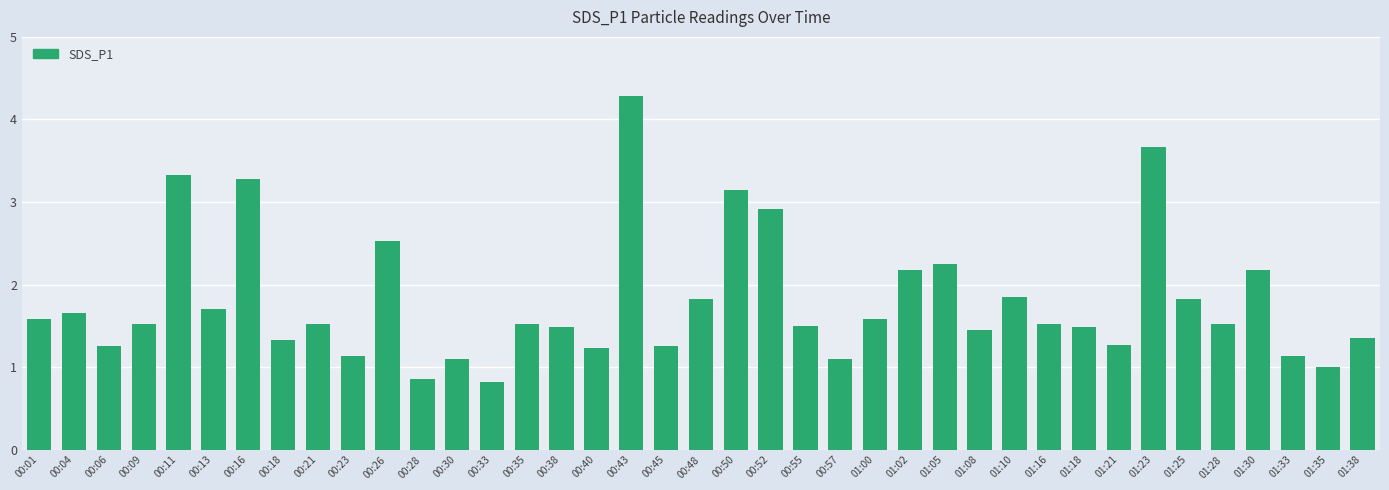

True or false: the data shows 1.1 at 00:57.

True